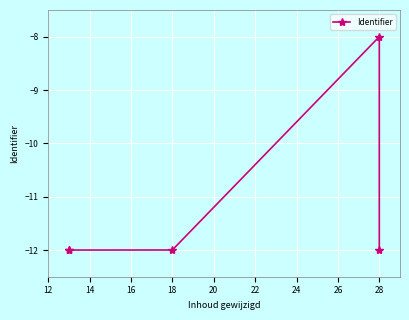

True or false: the data shows -6.9 at 28.

False